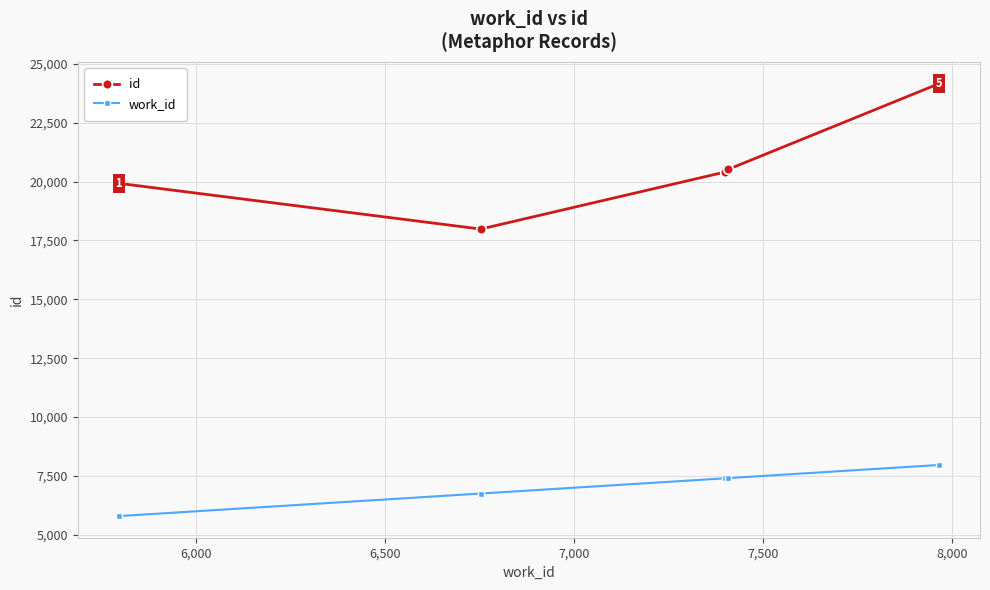

List the series in order of their overall mean, highest first.

id, work_id